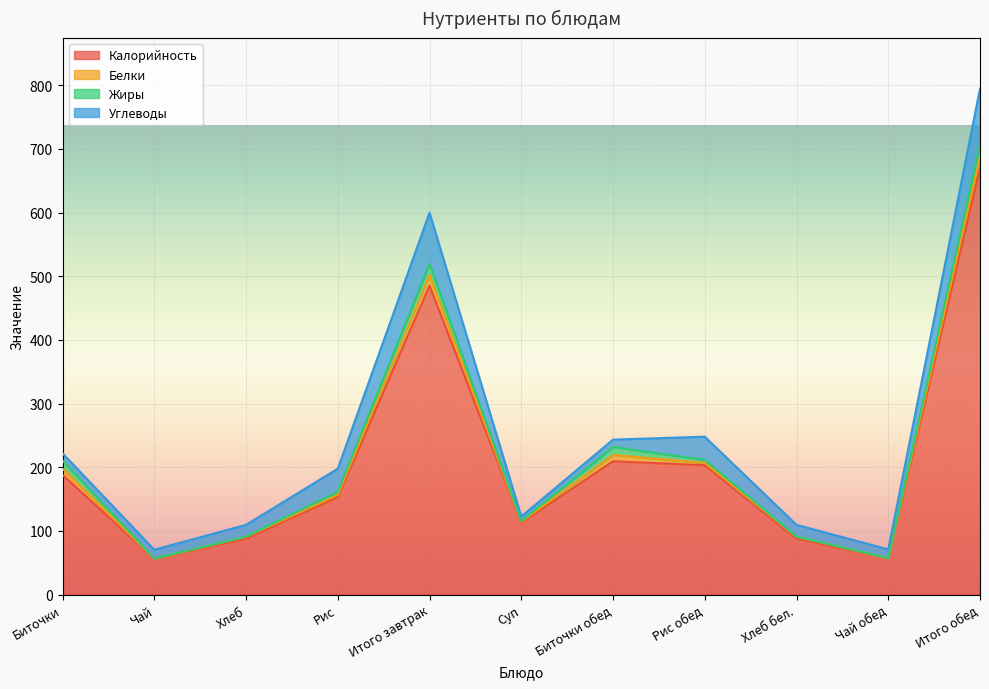

Rank the series at Чай from highest to lowest value.

Калорийность, Углеводы, Белки, Жиры